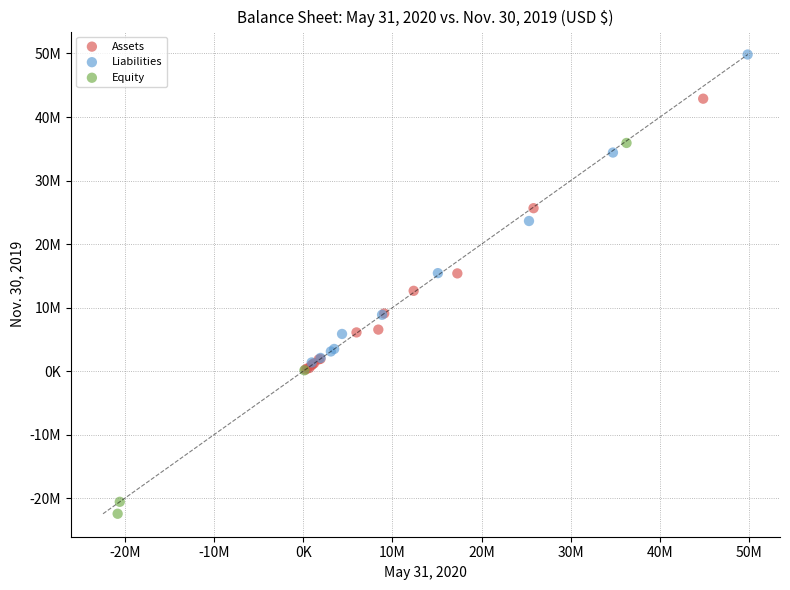

Which series has the widest spread of Y values?

Equity